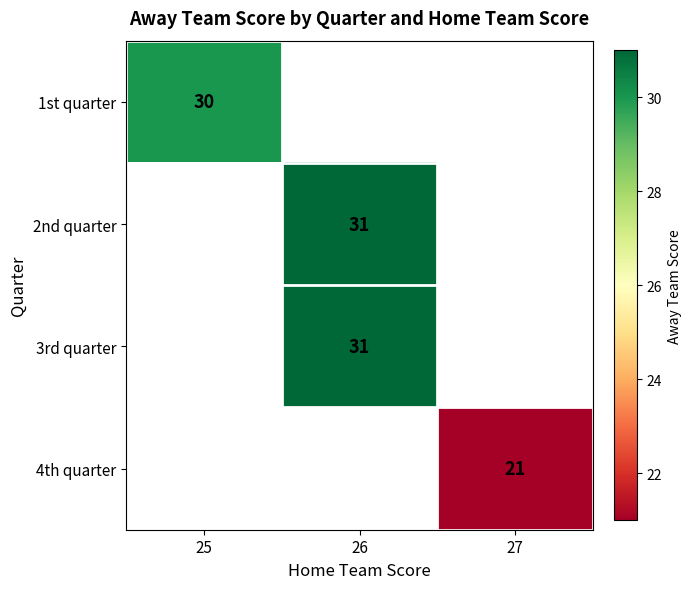

Which category has the highest value across all series?

26